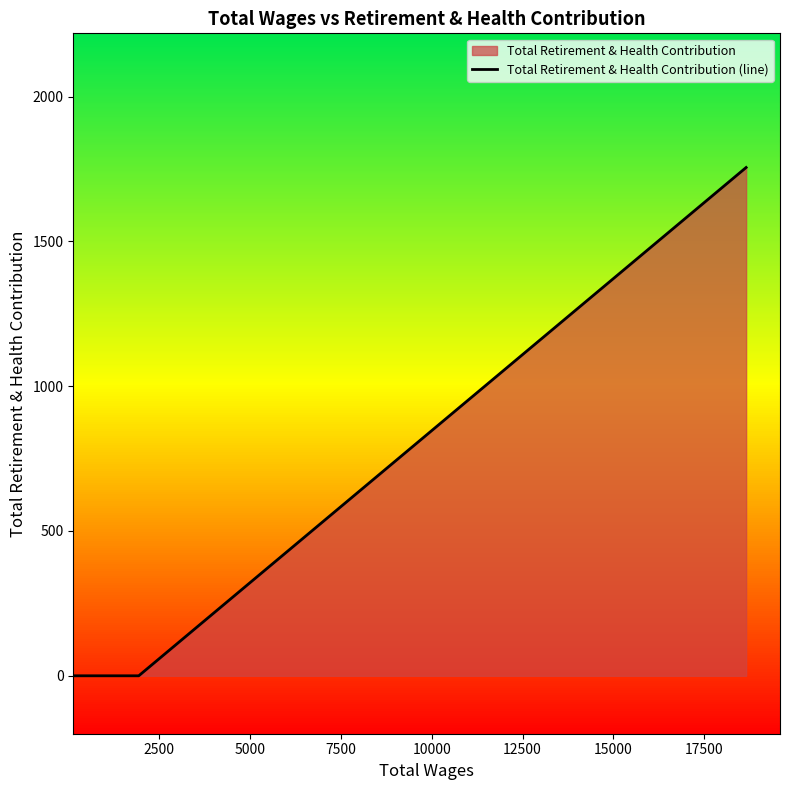

How many lines are shown in the chart?

1